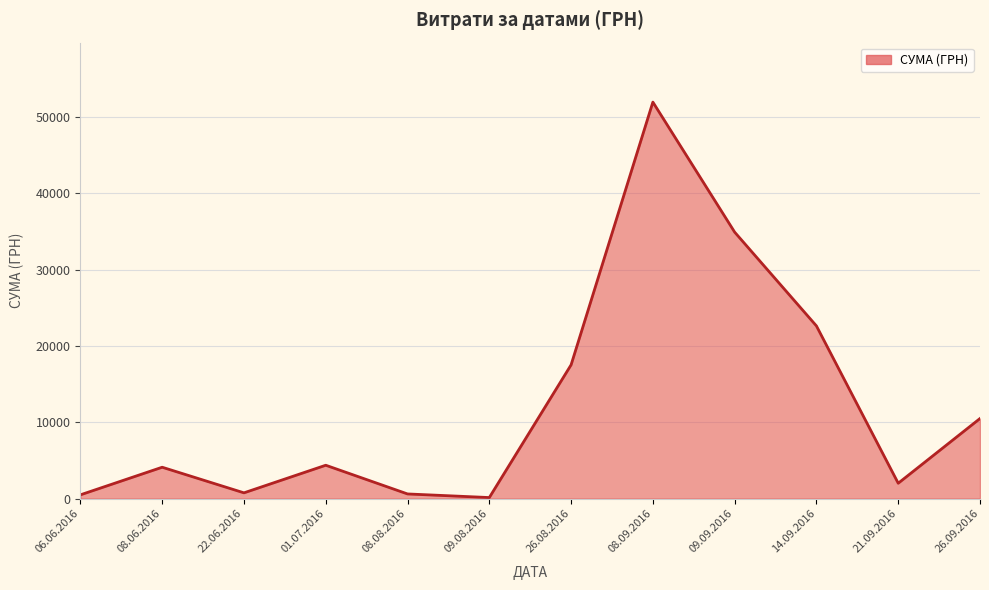

The chart shows a value of 15889.8 at 26.09.2016. True or false?

False